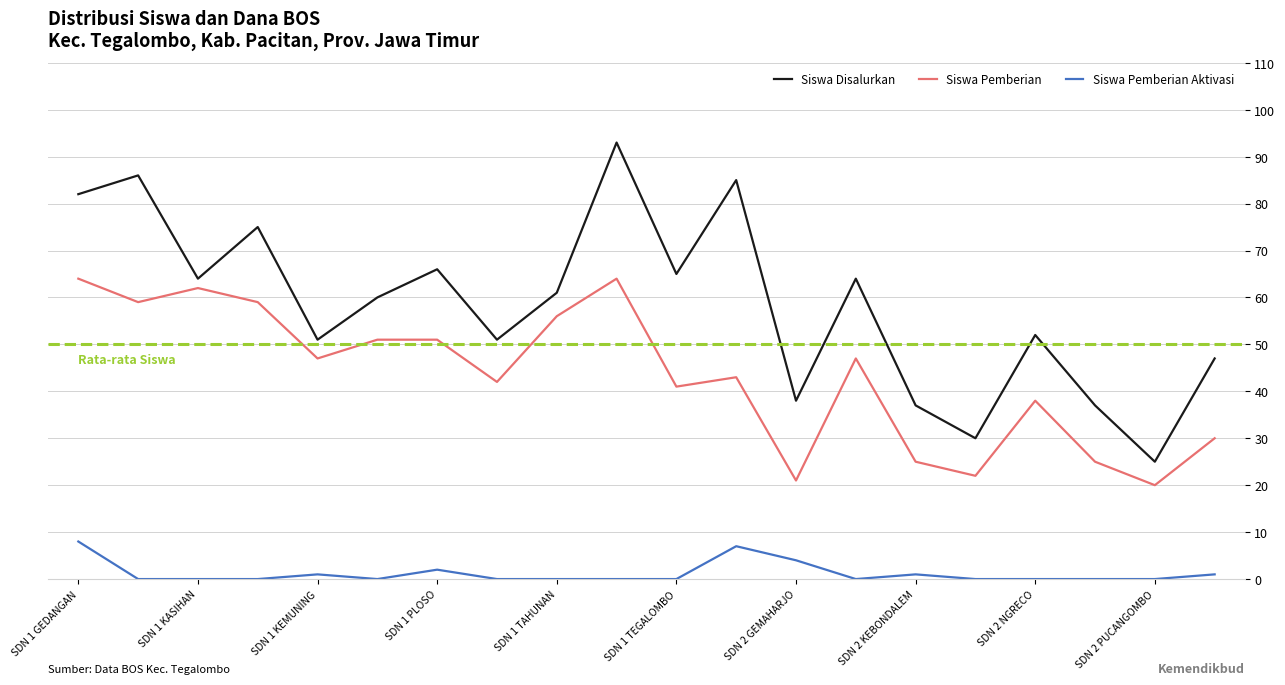

Which series has the widest spread of values?

Siswa Disalurkan